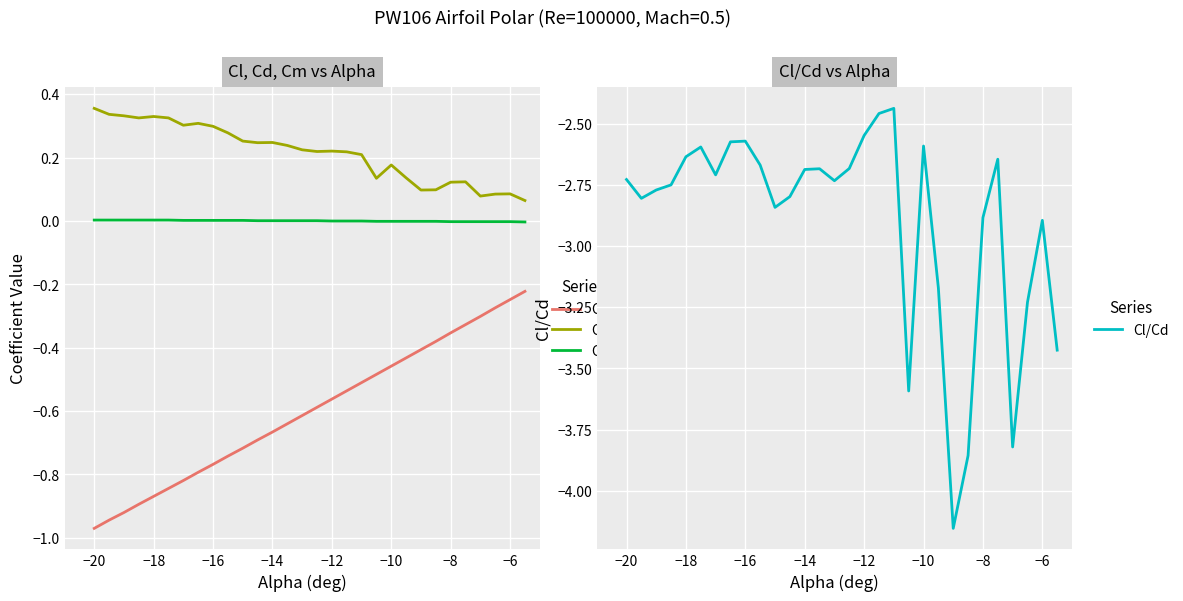

Which series has the largest total across all categories?

Cd